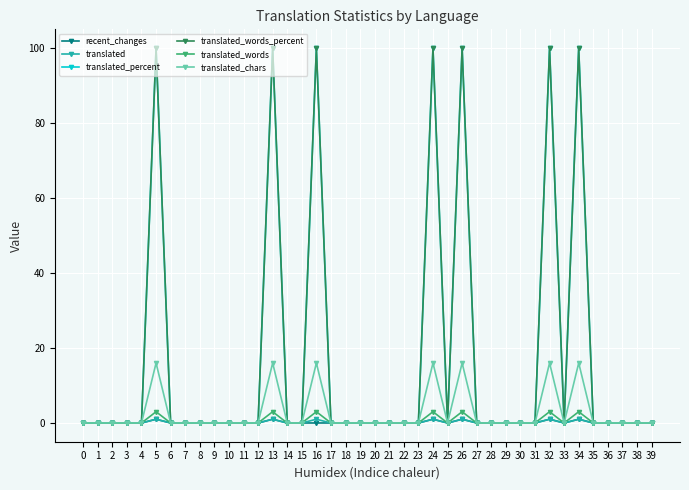

What is the difference between the translated_words values at 26 and 39?

3